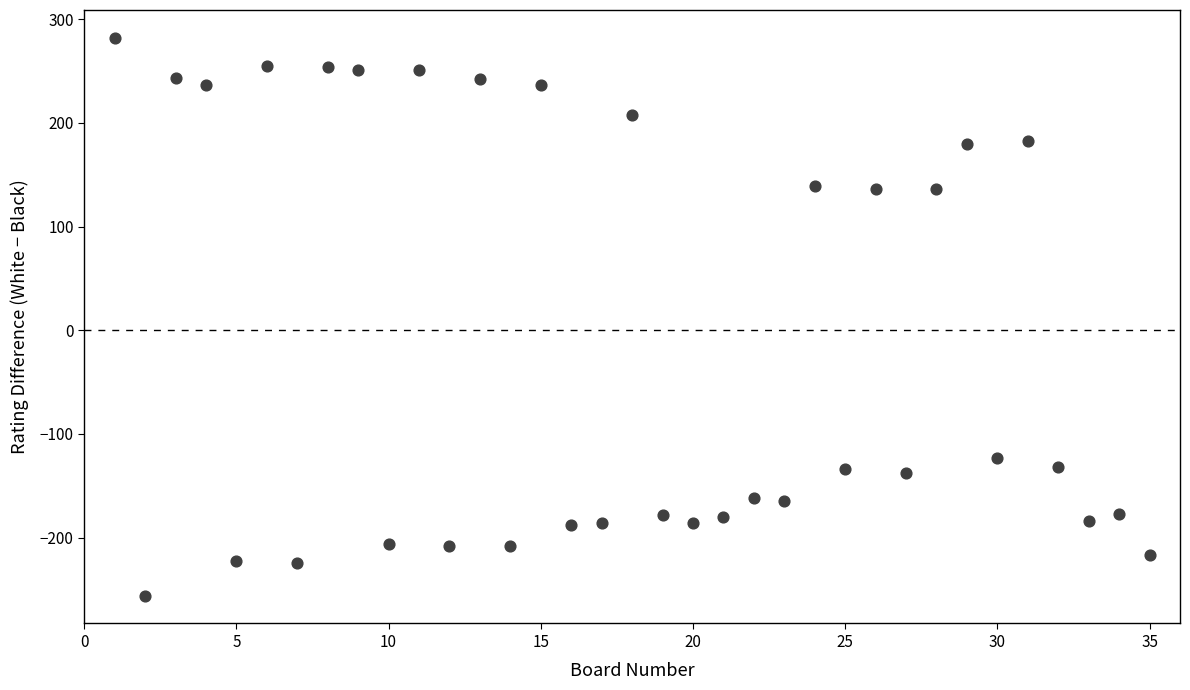

What is the range of Y values (max minus min)?

538